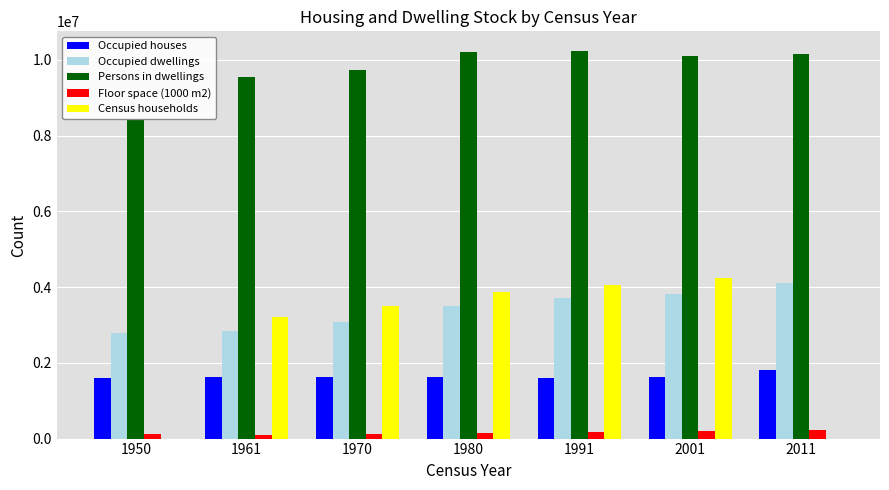

True or false: Occupied dwellings has a value of 3088841 at 1970.

True